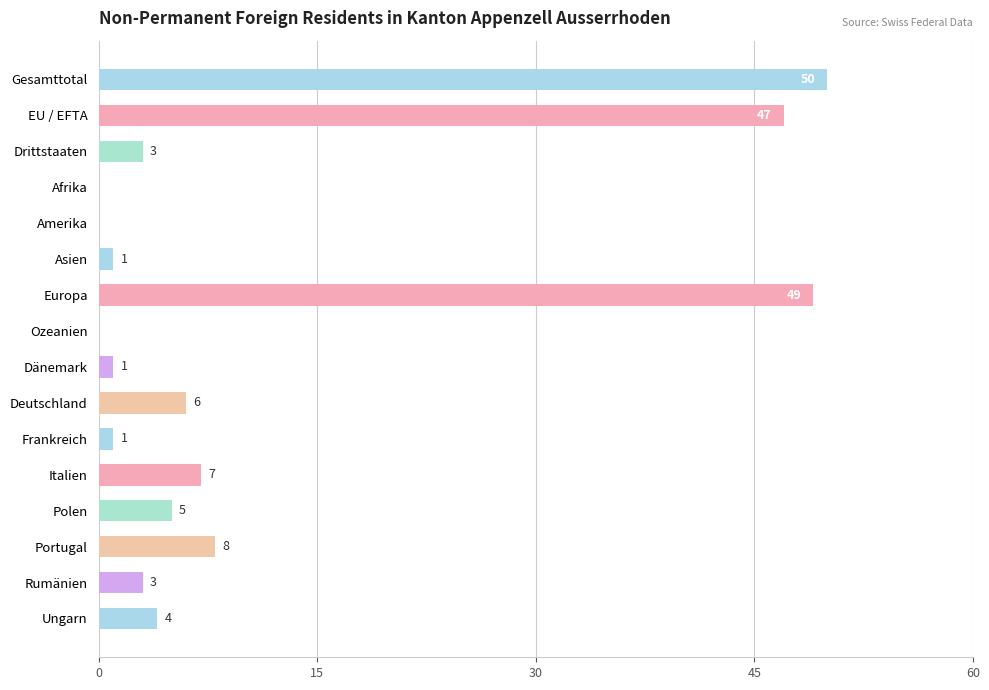

Which category has the highest value across all series?

Gesamttotal